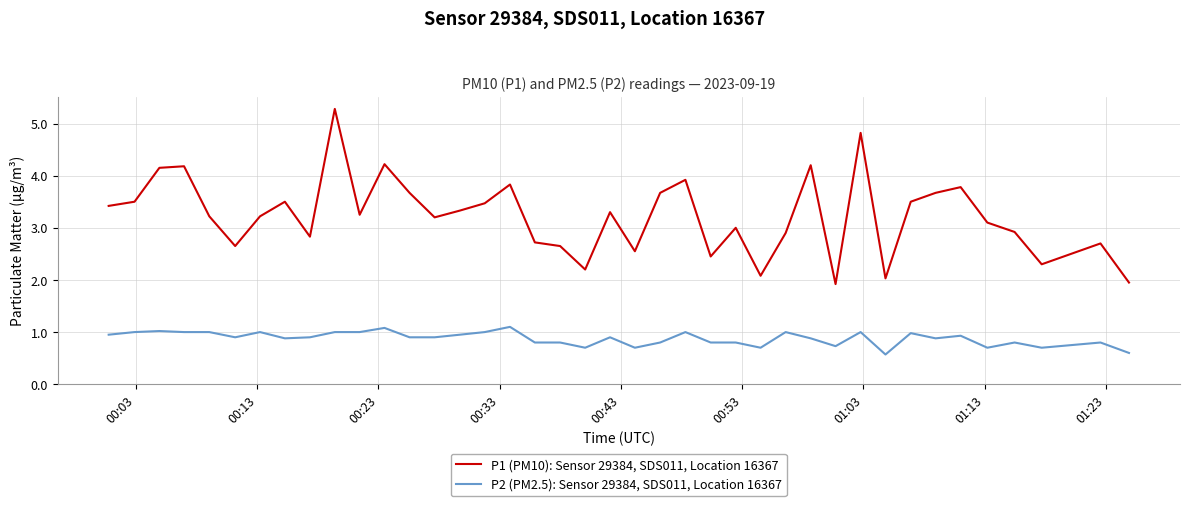

Which series has the widest spread of values?

P1 (PM10): Sensor 29384, SDS011, Location 16367